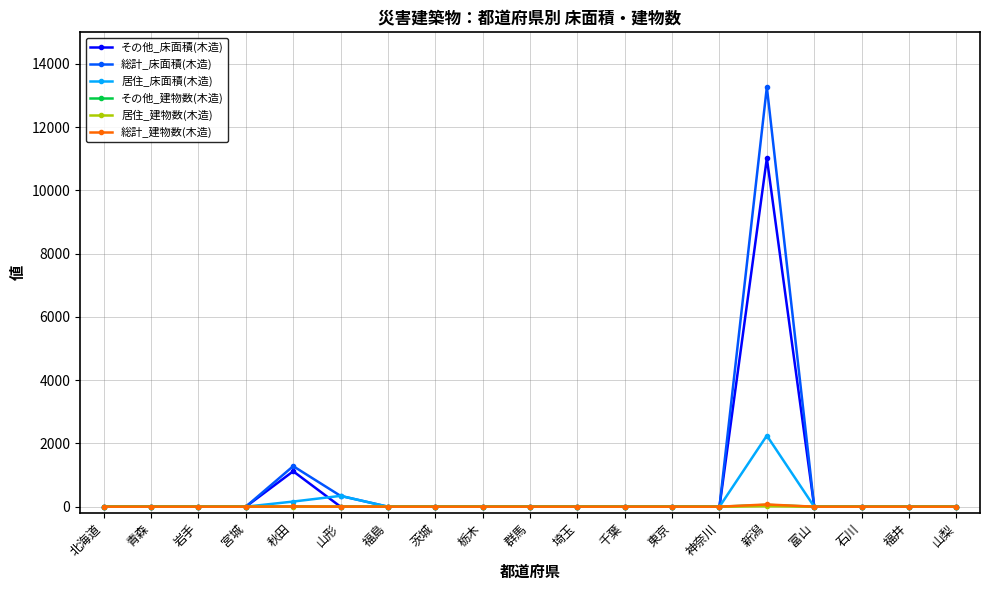

What is the label of the 14th point from the left?

神奈川